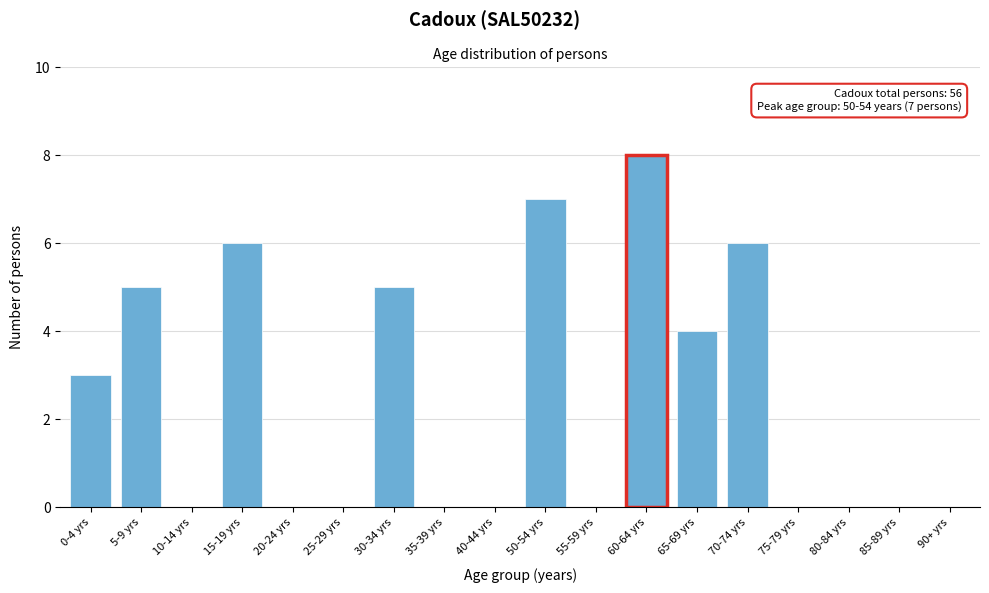

Reading left to right, what are all the values shown in this chart?

0-4 yrs=3	5-9 yrs=5	10-14 yrs=0	15-19 yrs=6	20-24 yrs=0	25-29 yrs=0	30-34 yrs=5	35-39 yrs=0	40-44 yrs=0	50-54 yrs=7	55-59 yrs=0	60-64 yrs=8	65-69 yrs=4	70-74 yrs=6	75-79 yrs=0	80-84 yrs=0	85-89 yrs=0	90+ yrs=0